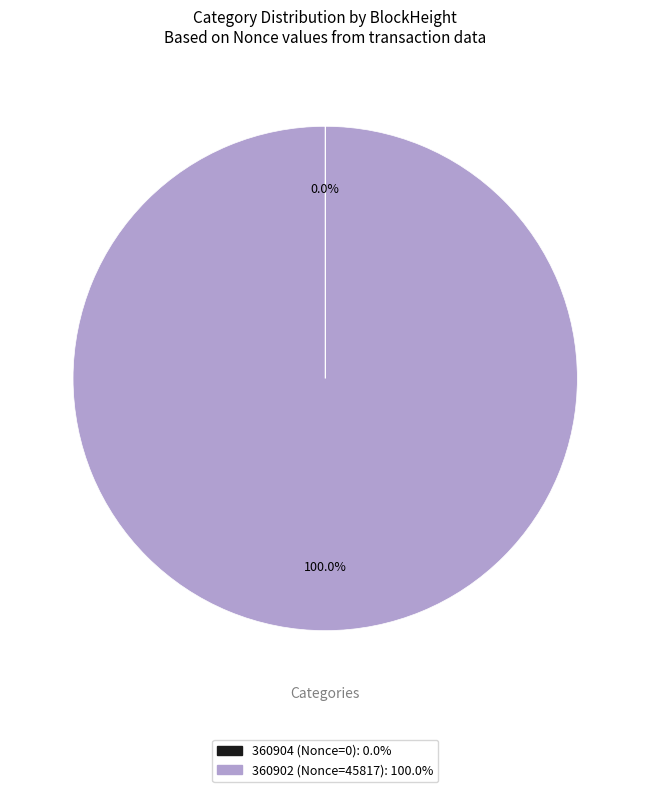

Is there any slice that represents more than half of the pie?

Yes